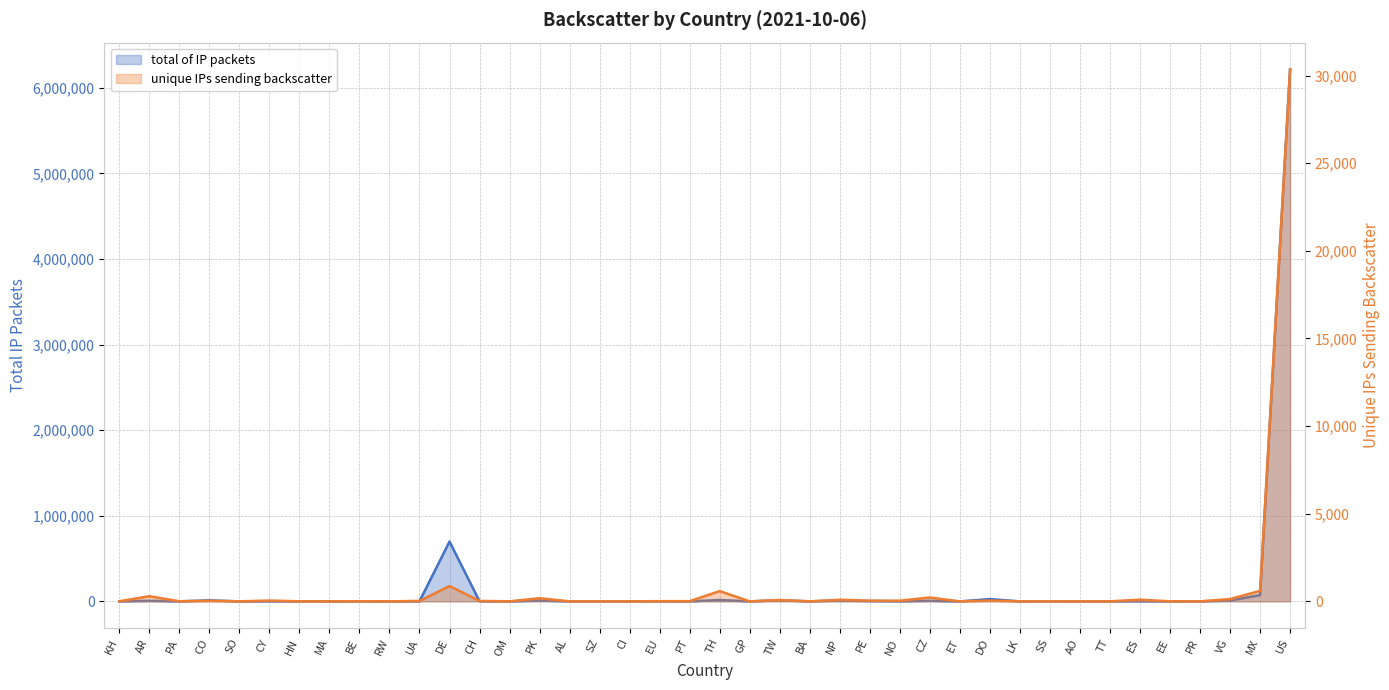

At which category is the sum across all series the highest?

US